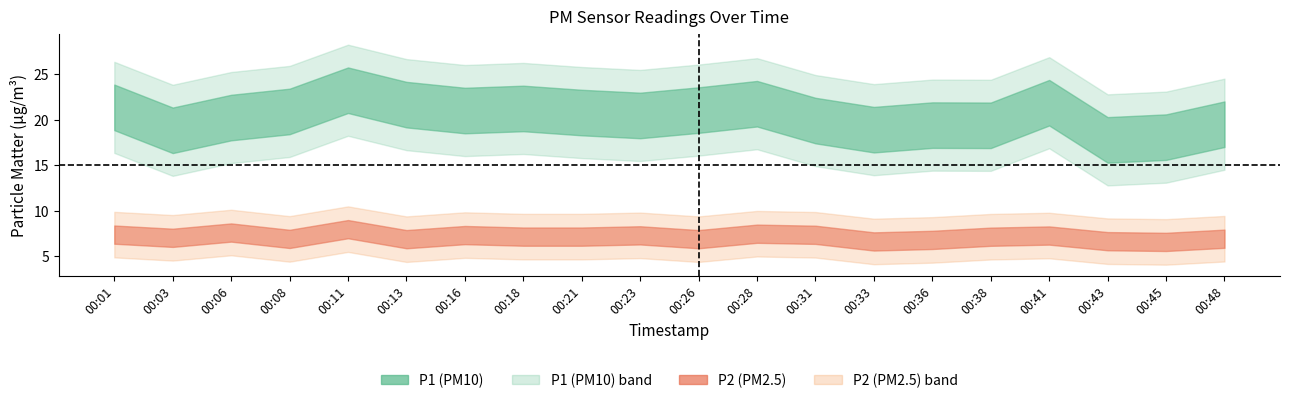

At which category does P1 reach its first local valley?

00:03